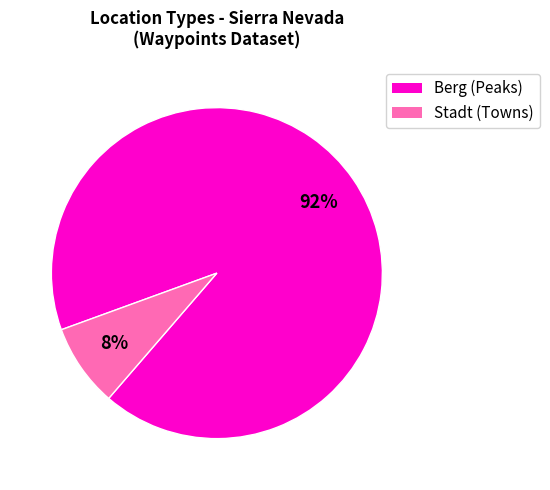

Does any single category account for the majority?

Yes